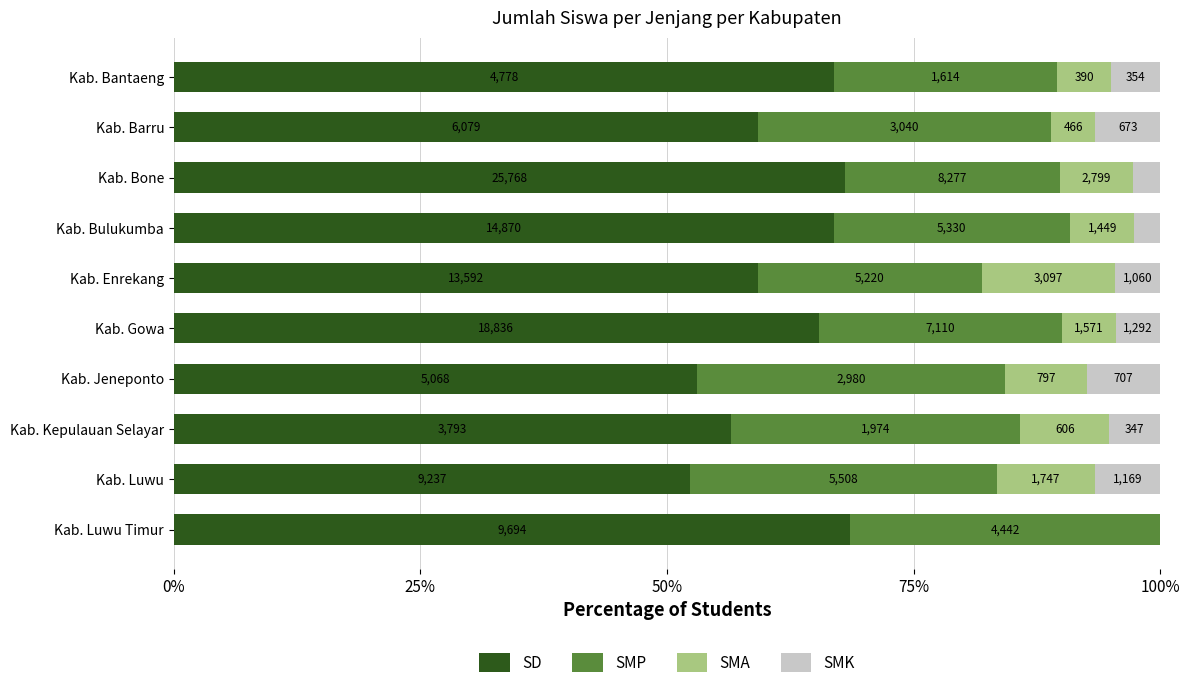

What are all the series names shown in the legend?

SD, SMP, SMA, SMK